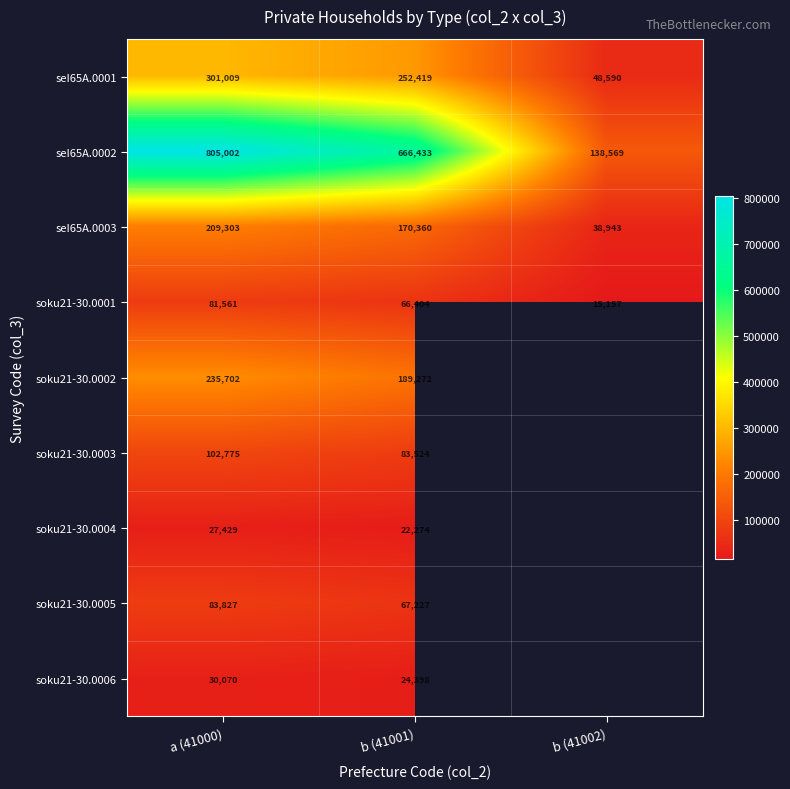

What is the difference between the highest and lowest values at b (41001)?

644159